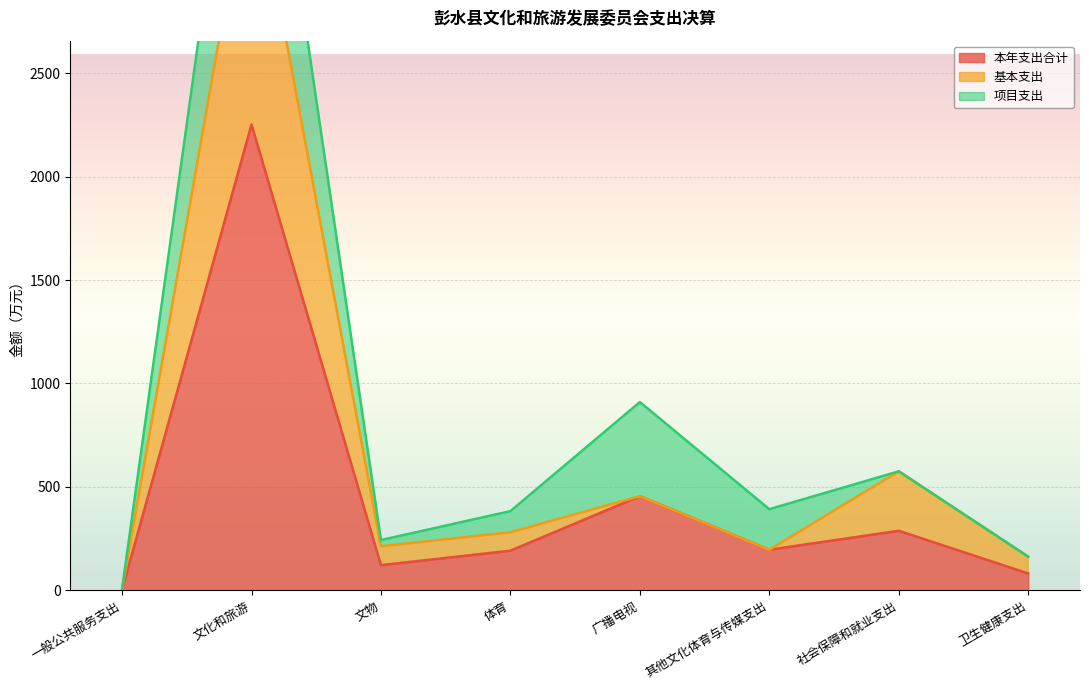

Is the value of 基本支出 at 一般公共服务支出 greater than the value of 本年支出合计 at 一般公共服务支出?

No